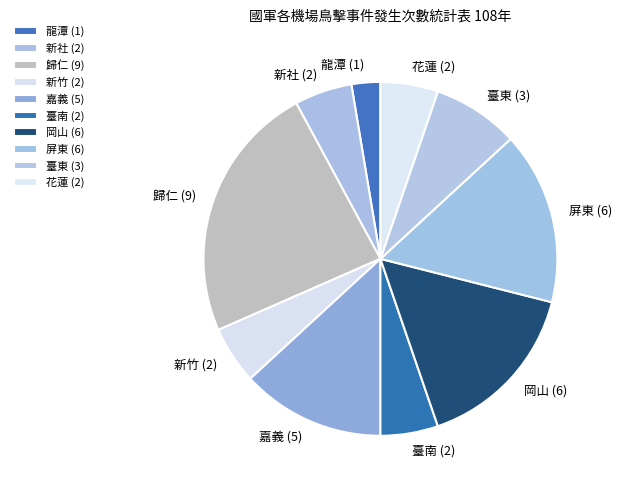

Approximately how many times larger is the value at 屏東 (6) compared to 臺東 (3)?

2.0